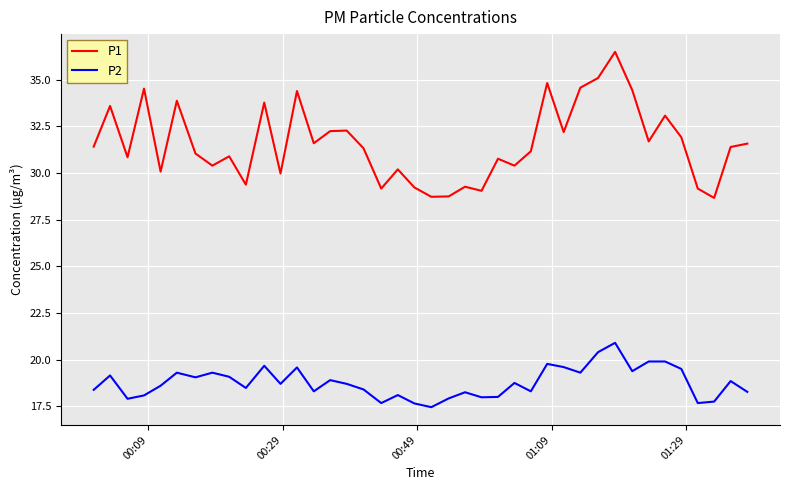

Count the number of data series in this chart.

2